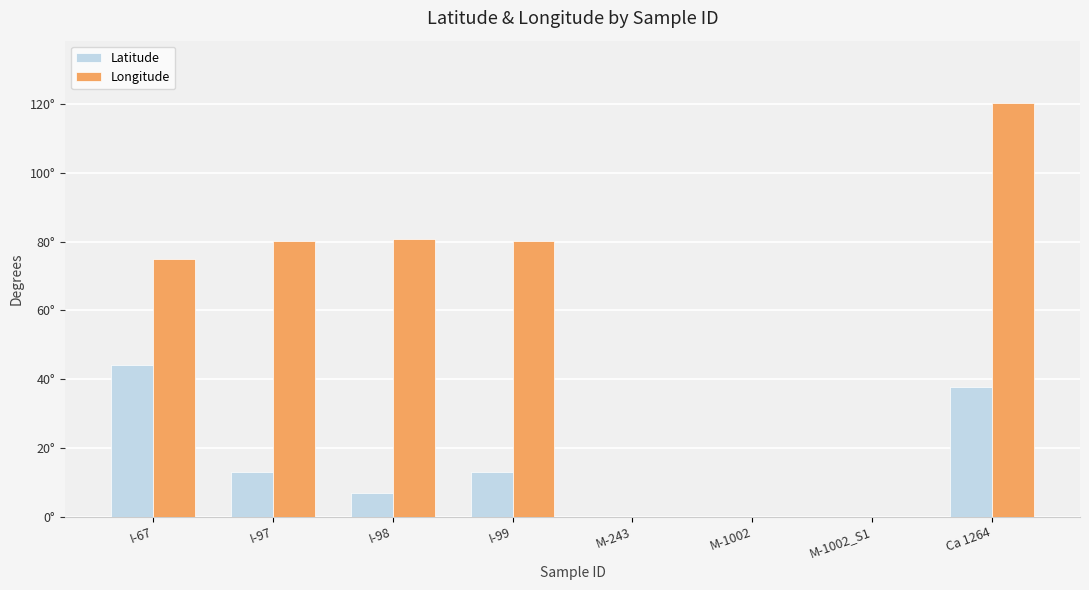

What are all the series names shown in the legend?

Latitude, Longitude